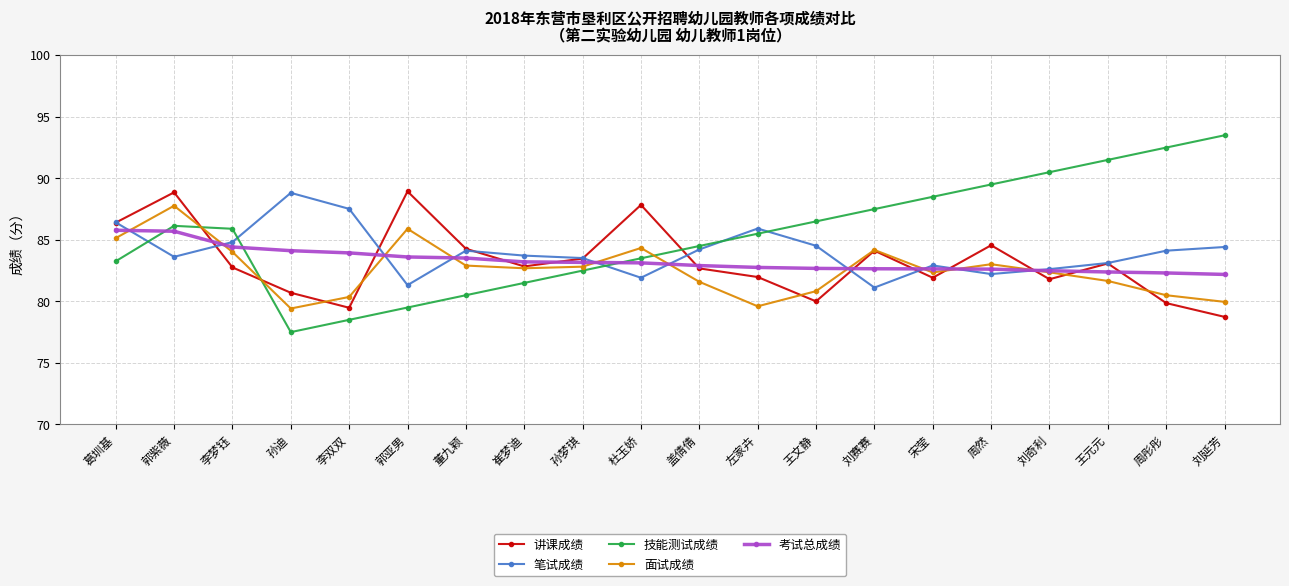

In 笔试成绩, how many points are higher than both neighbors (excluding endpoints)?

4